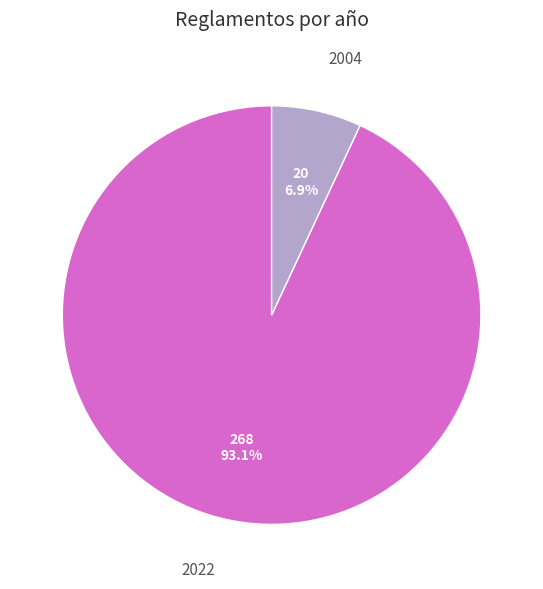

How many segments does this pie chart have?

2